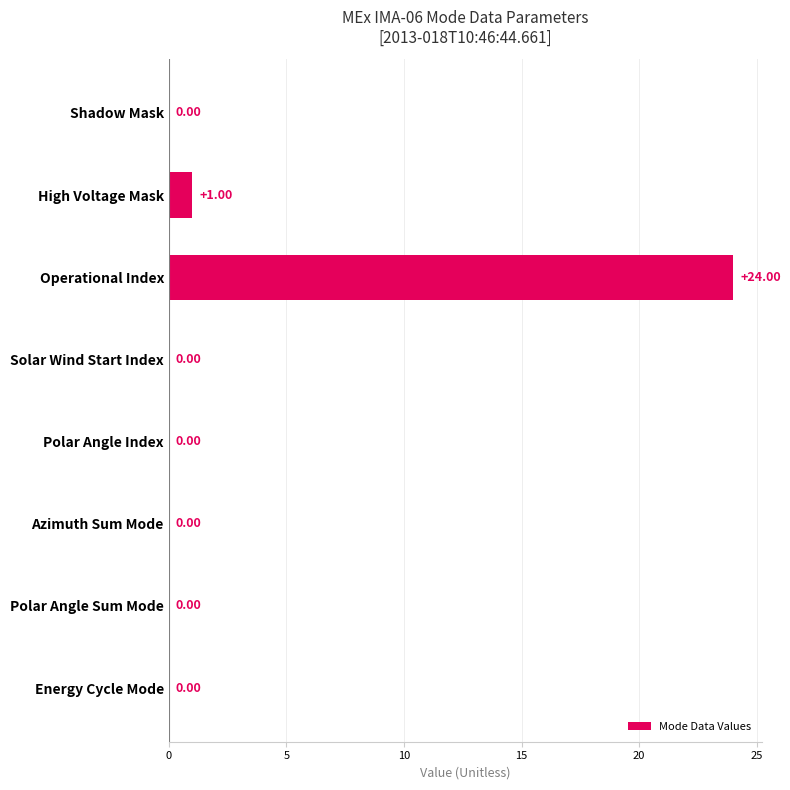

What is the change in value from Operational Index to Solar Wind Start Index?

-24